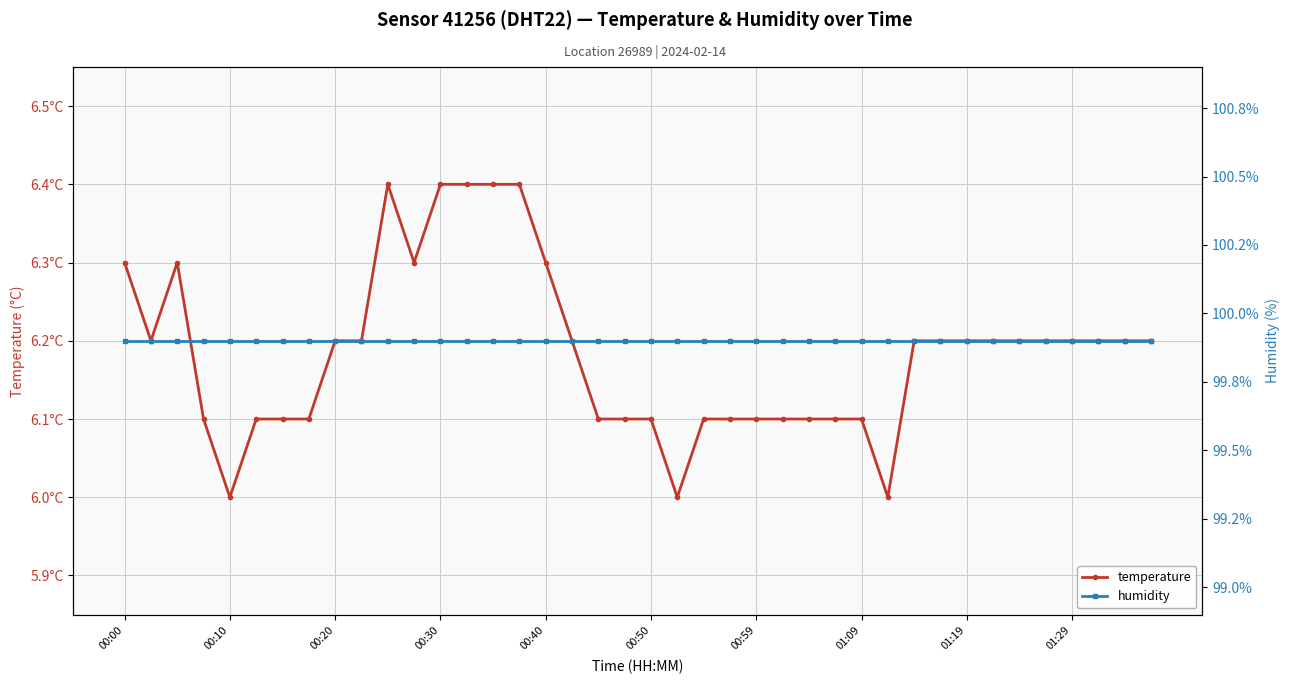

True or false: temperature and humidity cross at least once.

False